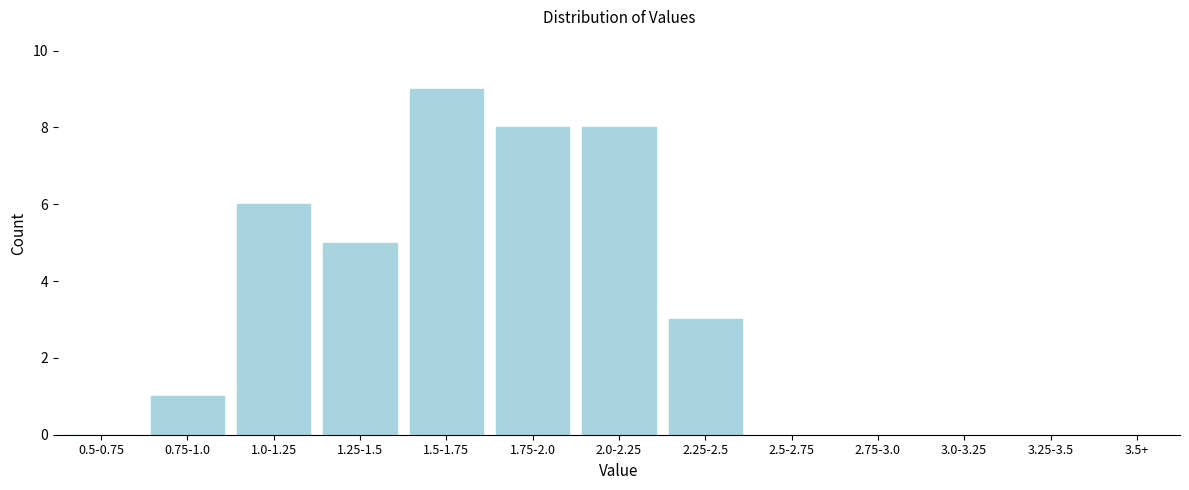

Reading left to right, extract all data points from this chart.

0.5-0.75=0	0.75-1.0=1	1.0-1.25=6	1.25-1.5=5	1.5-1.75=9	1.75-2.0=8	2.0-2.25=8	2.25-2.5=3